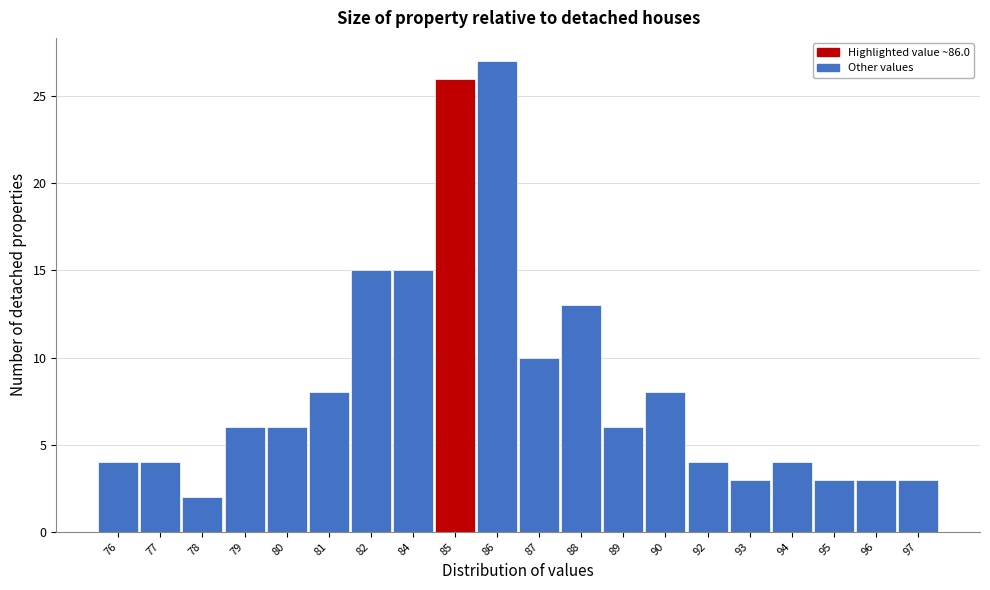

Reading left to right, extract all data points from this chart.

4	4	2	6	6	8	15	15	26	27	10	13	6	8	4	3	4	3	3	3